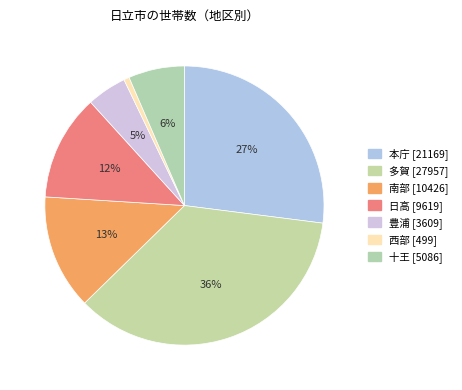

Which has a higher value, 日高 or 本庁?

本庁